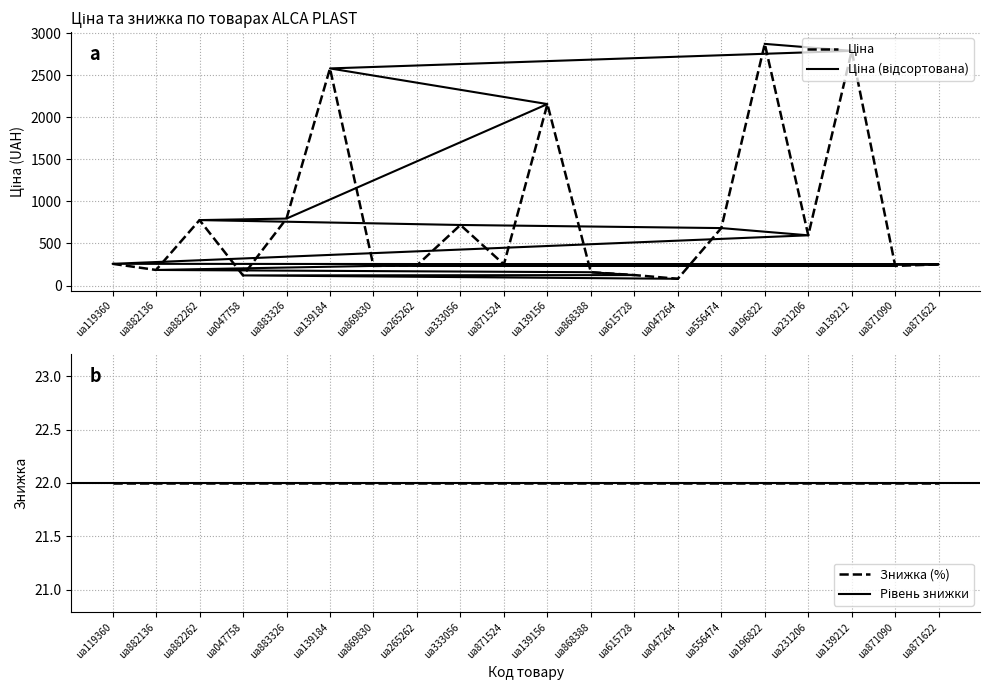

Where does the data first go above 258?

ua882262